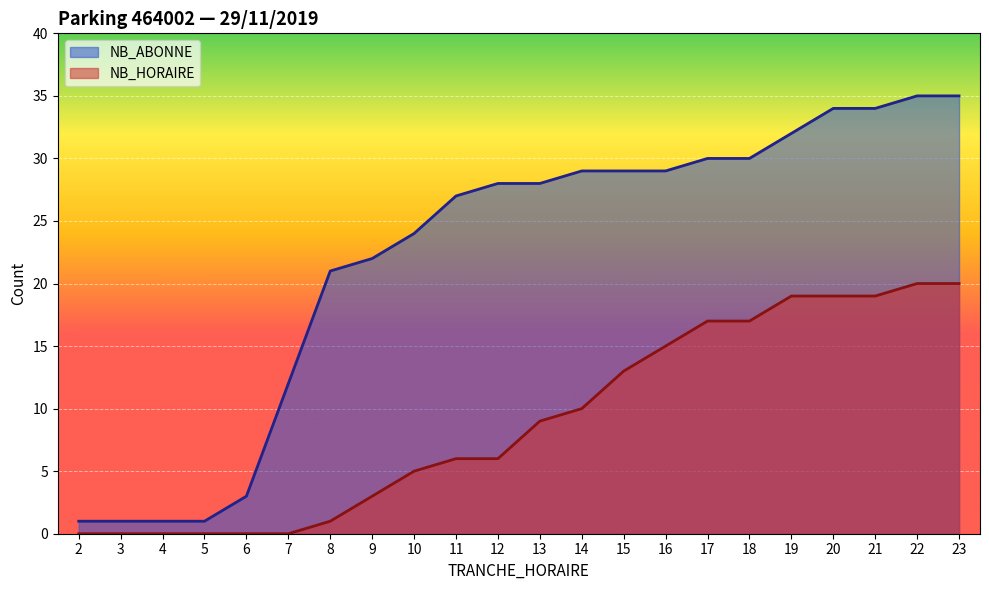

Does the chart display data point markers on the line(s)?

No